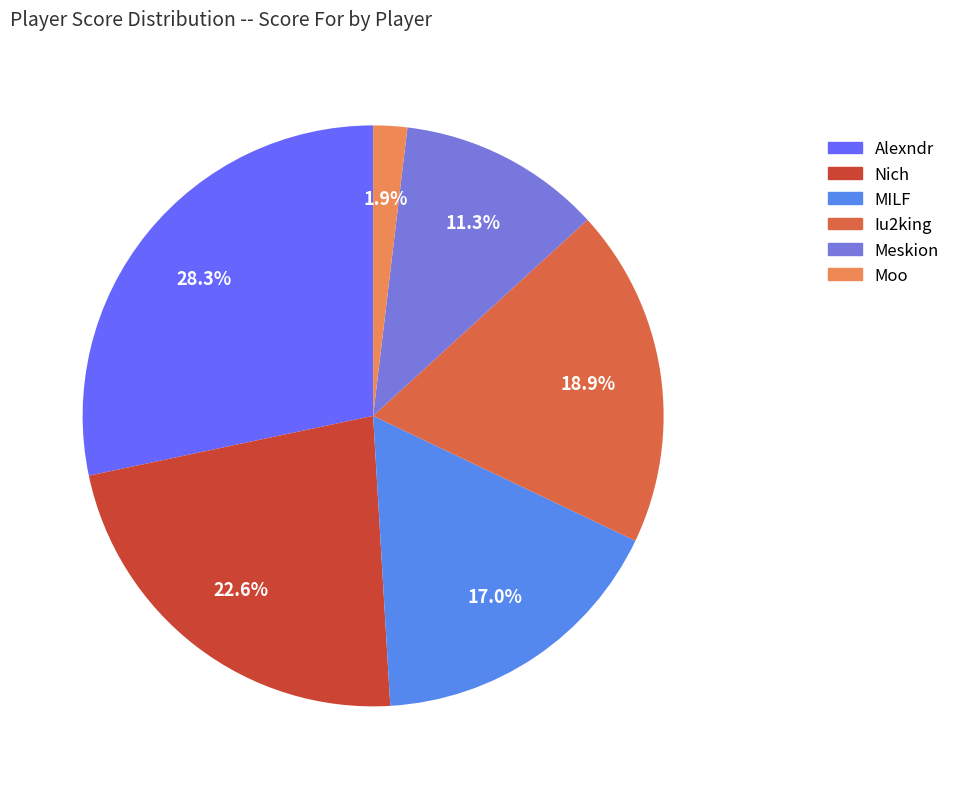

To the nearest percent, what portion does Alexndr represent?

28%